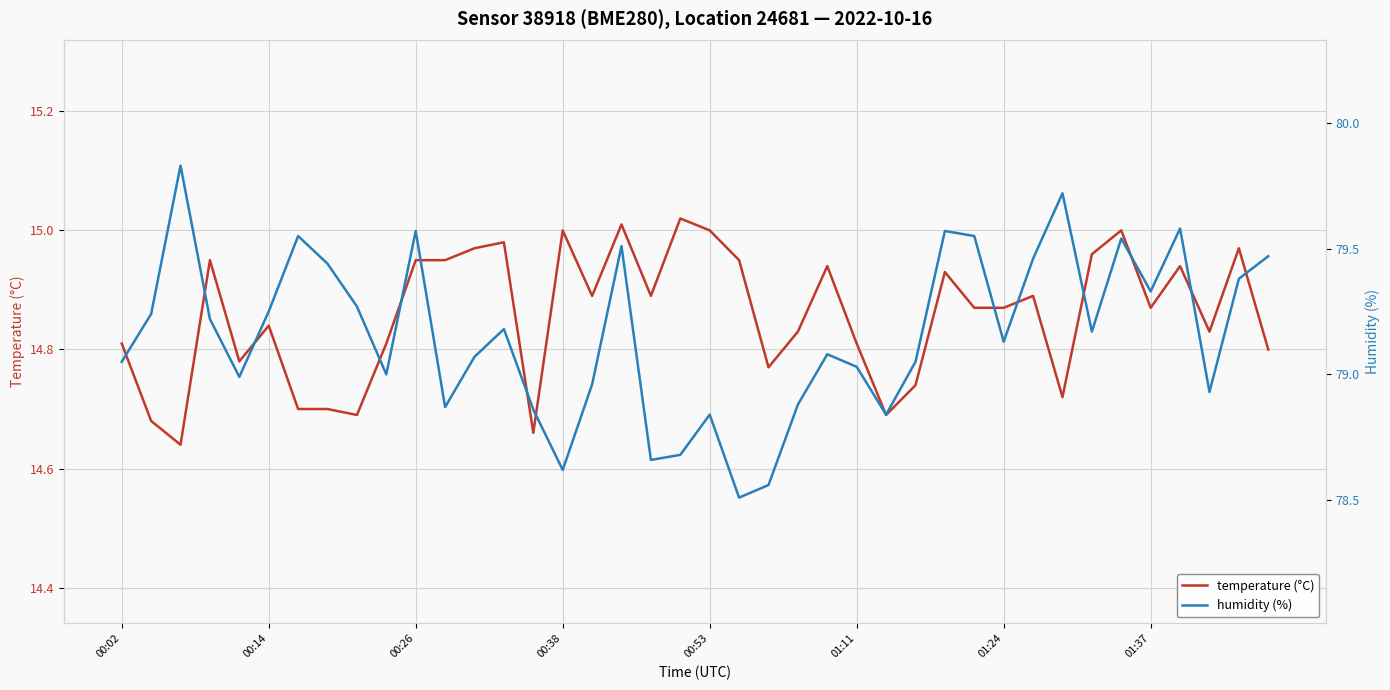

Is it true that temperature (°C) equals 20.2 at 01:11?

False